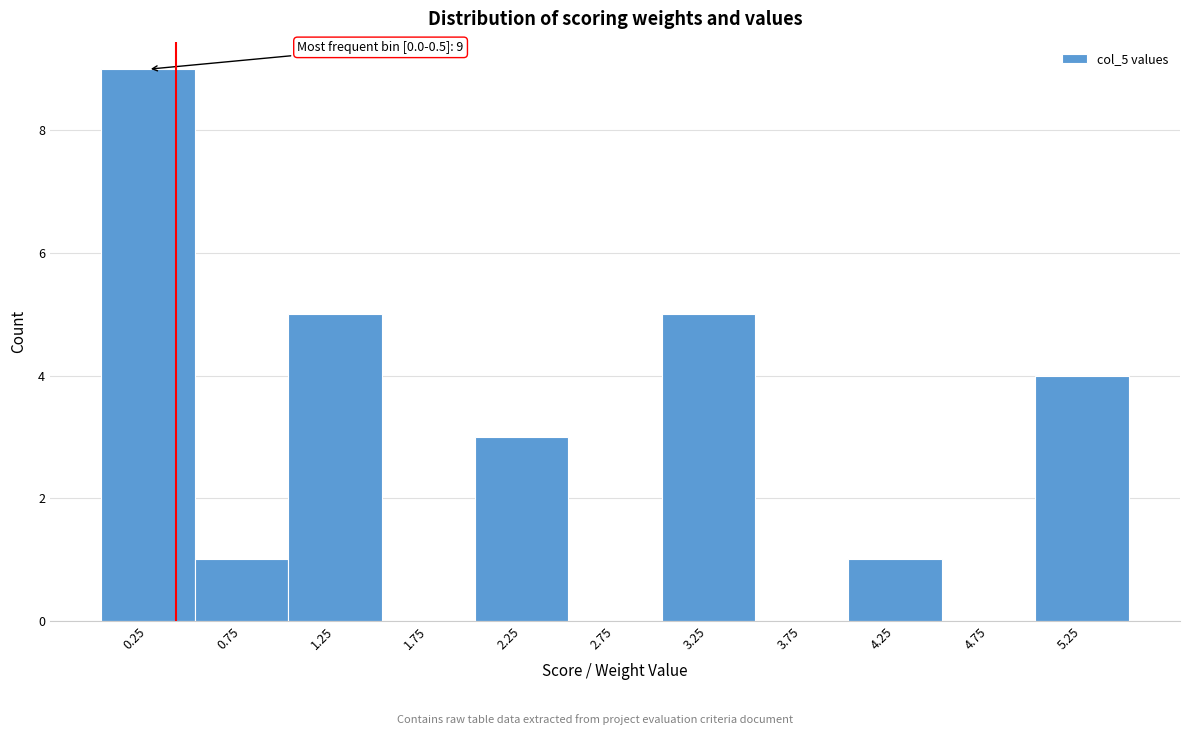

Over which range of the x-axis is the bar tallest?

0.0 to 0.5